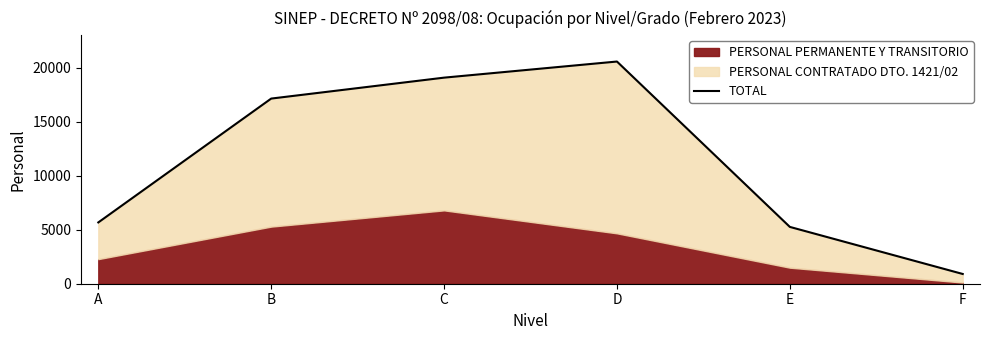

How many lines are shown in the chart?

1